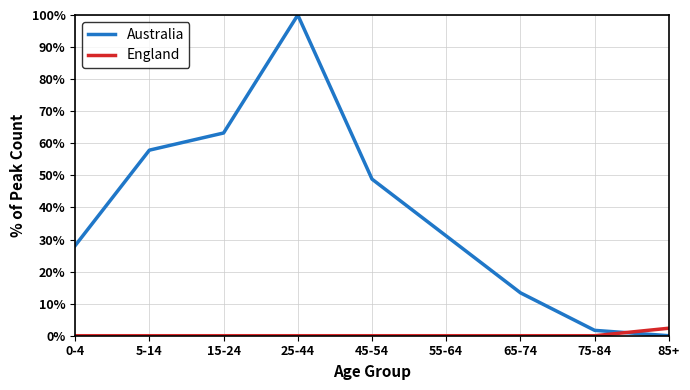

Is this an area chart (filled region under the line)?

No